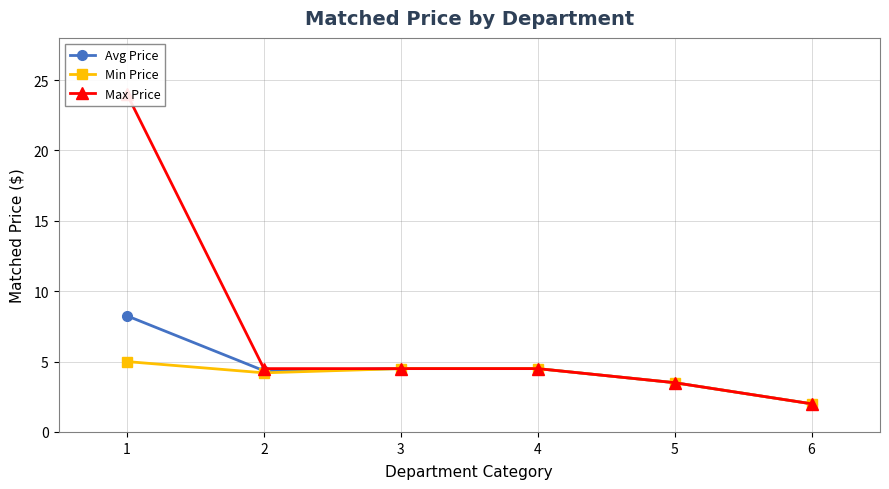

Is it true that Min Price equals 2.9 at 3?

False